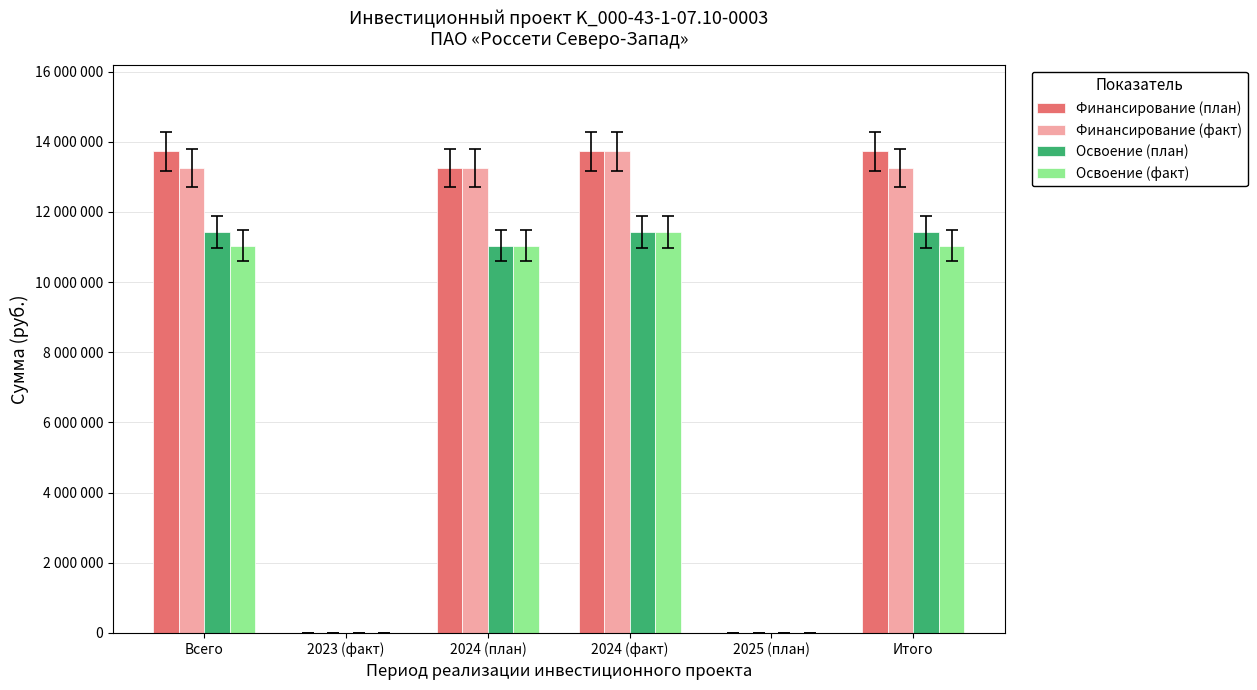

At which category is the sum across all series the highest?

2024 (факт)